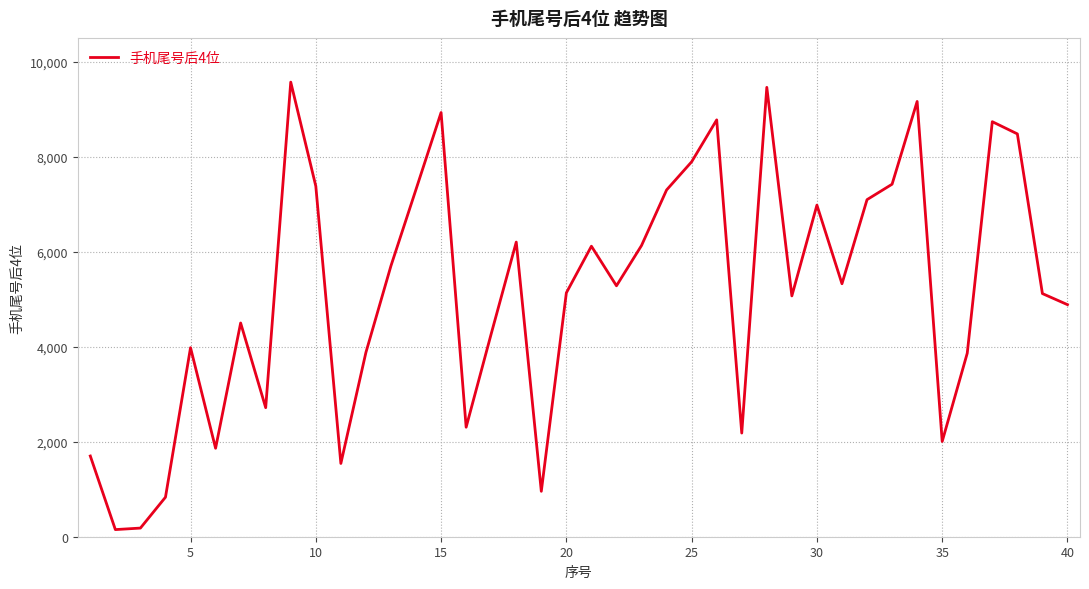

Is this an area chart (filled region under the line)?

No